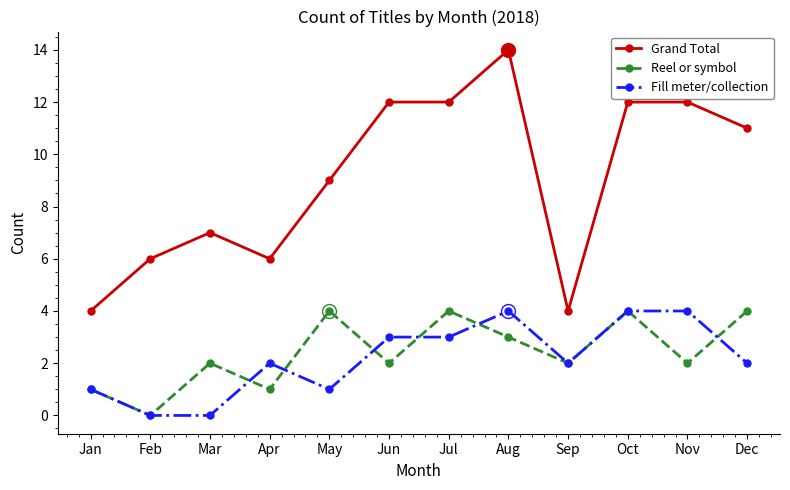

At which label does Grand Total reach its peak?

Aug